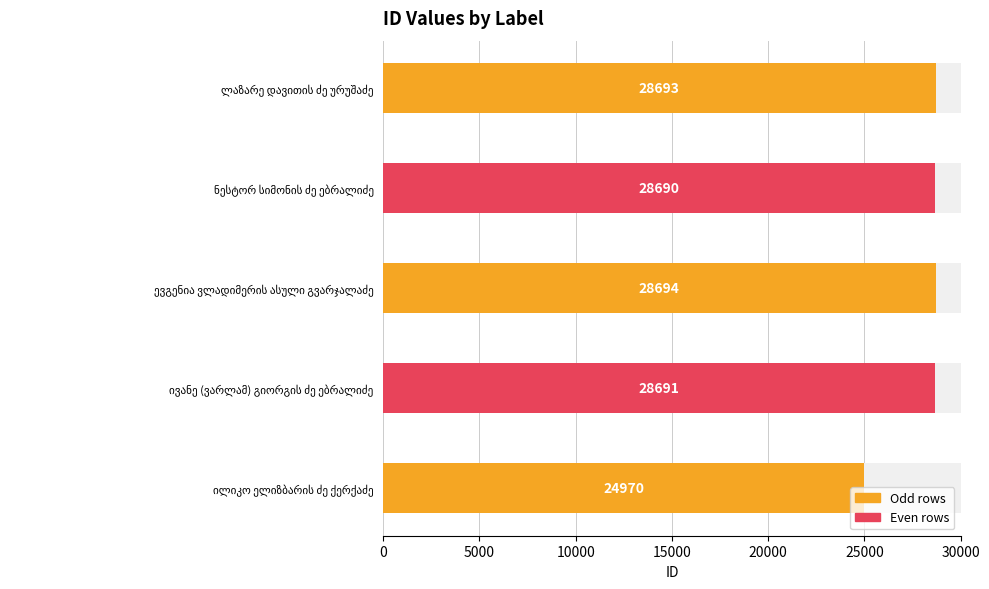

Which has a higher value, ივანე (ვარლამ) გიორგის ძე ებრალიძე or ილიკო ელიზბარის ძე ქერქაძე?

ივანე (ვარლამ) გიორგის ძე ებრალიძე